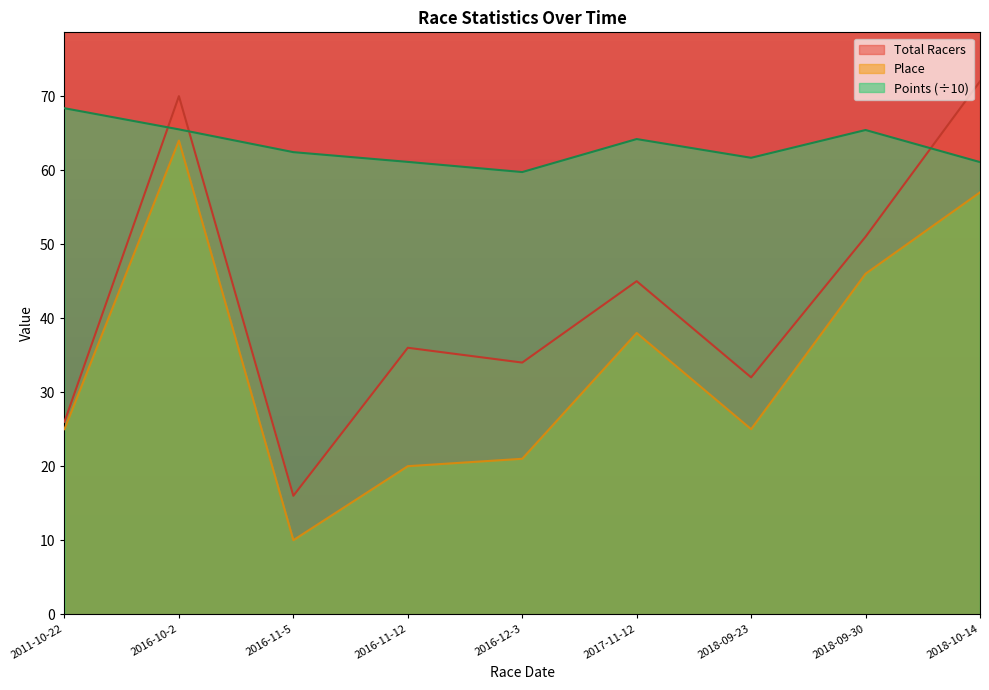

What are all the series names shown in the legend?

Total Racers, Place, Points (÷10)